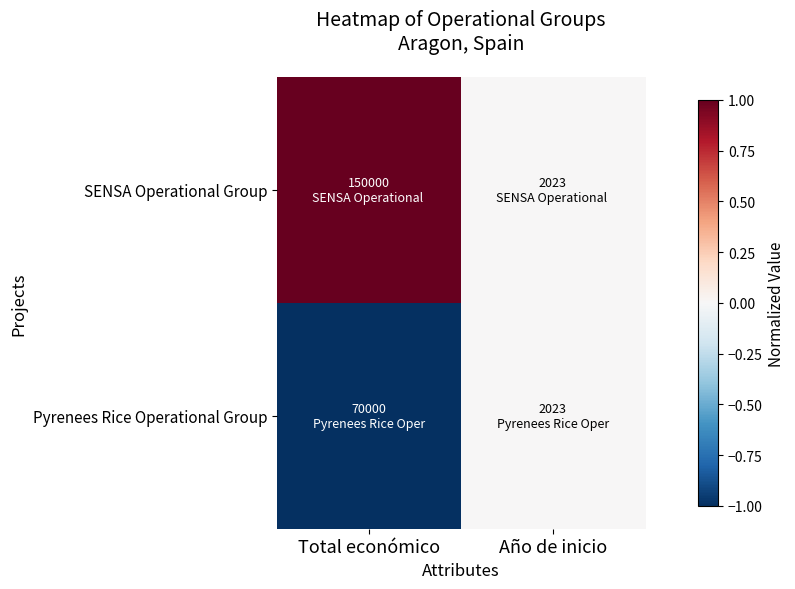

Reading right to left, list all the values displayed in this chart.

SENSA Operational Group: Año de inicio=0	Total económico=1
Pyrenees Rice Operational Group: Año de inicio=0	Total económico=-1